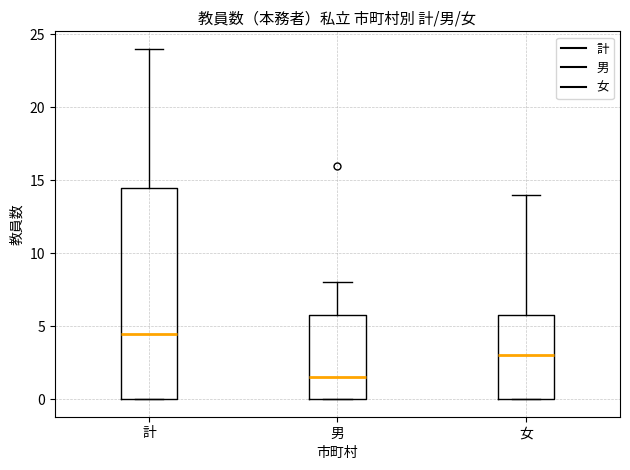

Reading left to right, read every box against the y-axis: the position of its median line, the range the box covers, and the ends of its whiskers. The values are not printed on the chart, so give them approximately, as read against the axis.

計: median 4.5, box 0.0 to 14.5, whiskers 0.0 to 24.0
男: median 1.5, box 0.0 to 6.0, whiskers 0.0 to 8.0
女: median 3.0, box 0.0 to 6.0, whiskers 0.0 to 14.0